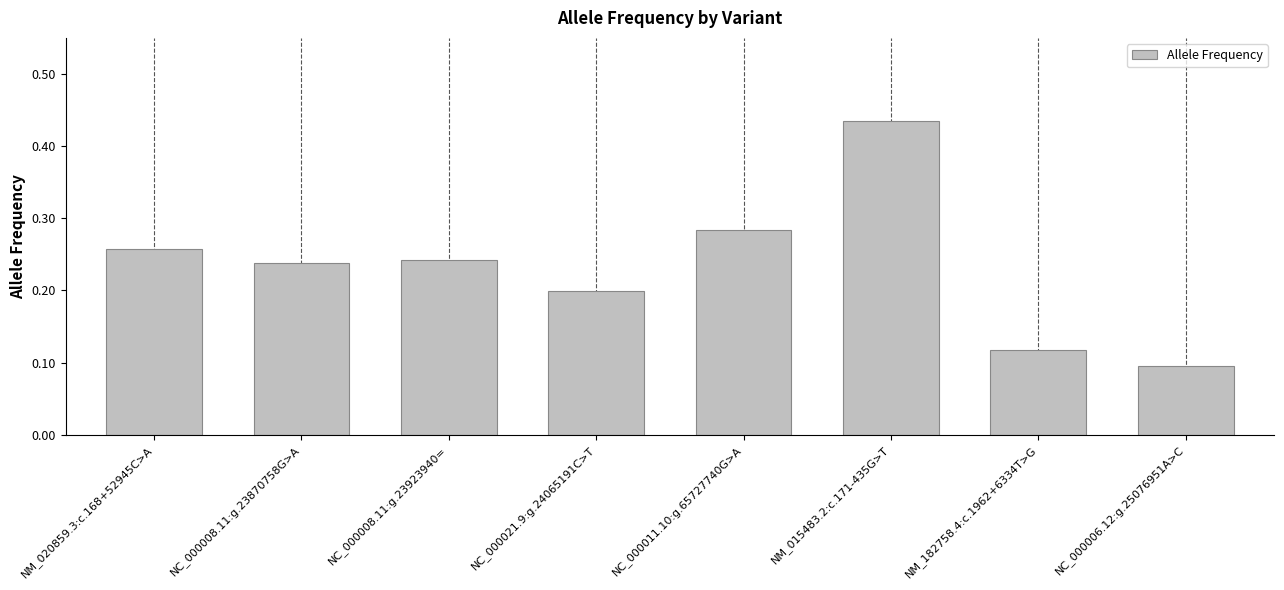

What is the sum of the values at NM_015483.2:c.171-435G>T and NC_000021.9:g.24065191C>T?

0.6